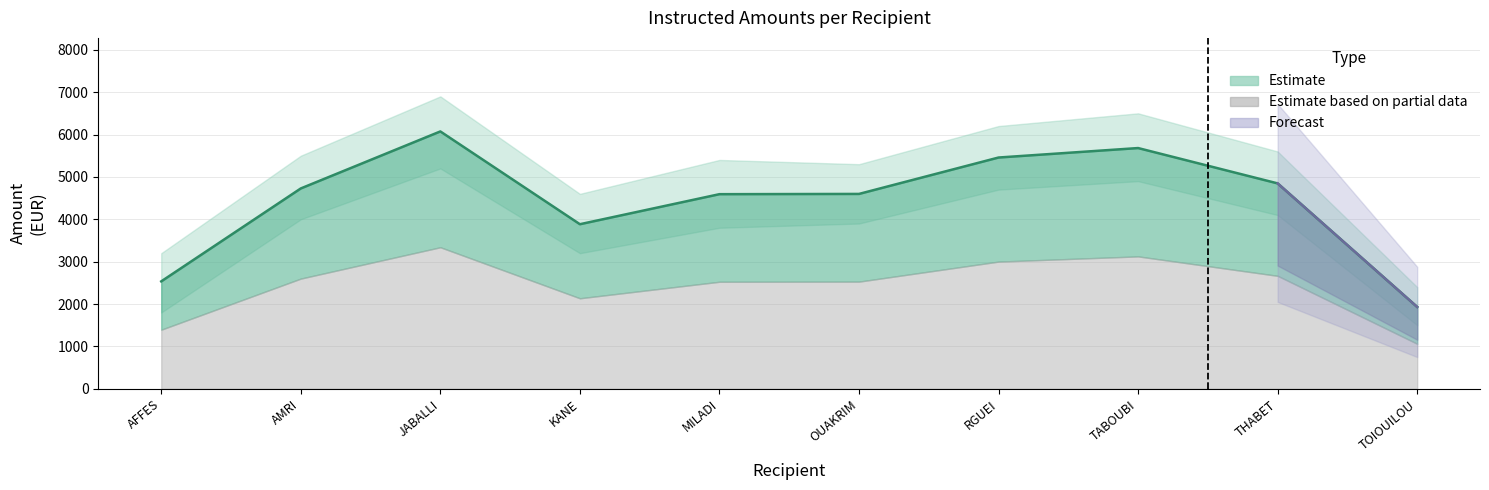

List the labels in order of value, smallest first.

TOIOUILOU, AFFES, KANE, MILADI, OUAKRIM, AMRI, THABET, RGUEI, TABOUBI, JABALLI